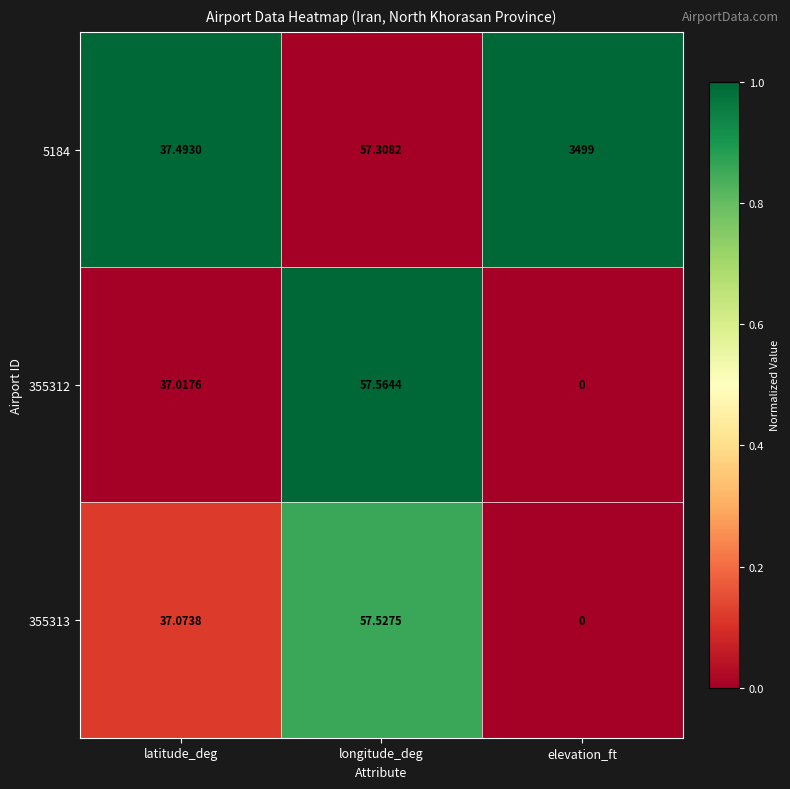

What is the spread (max minus min) of values at latitude_deg?

0.5